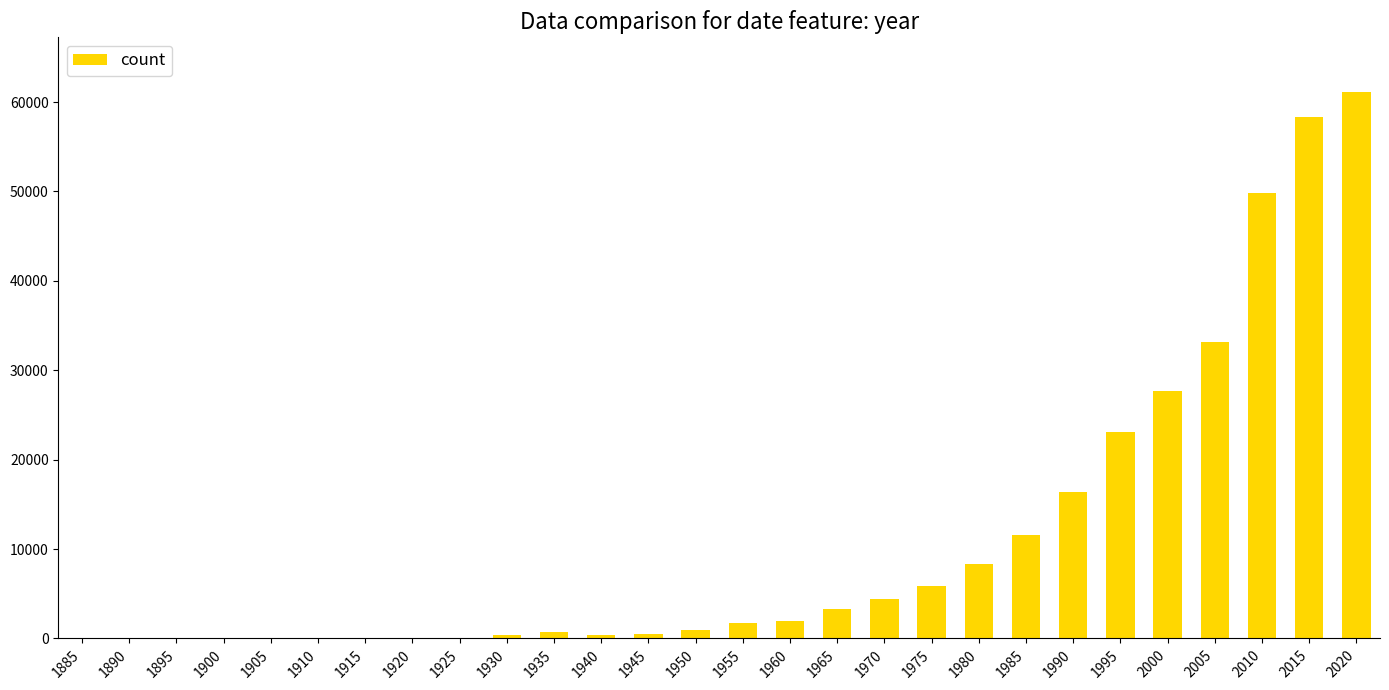

Is it true that the value at 1905 is 0?

True